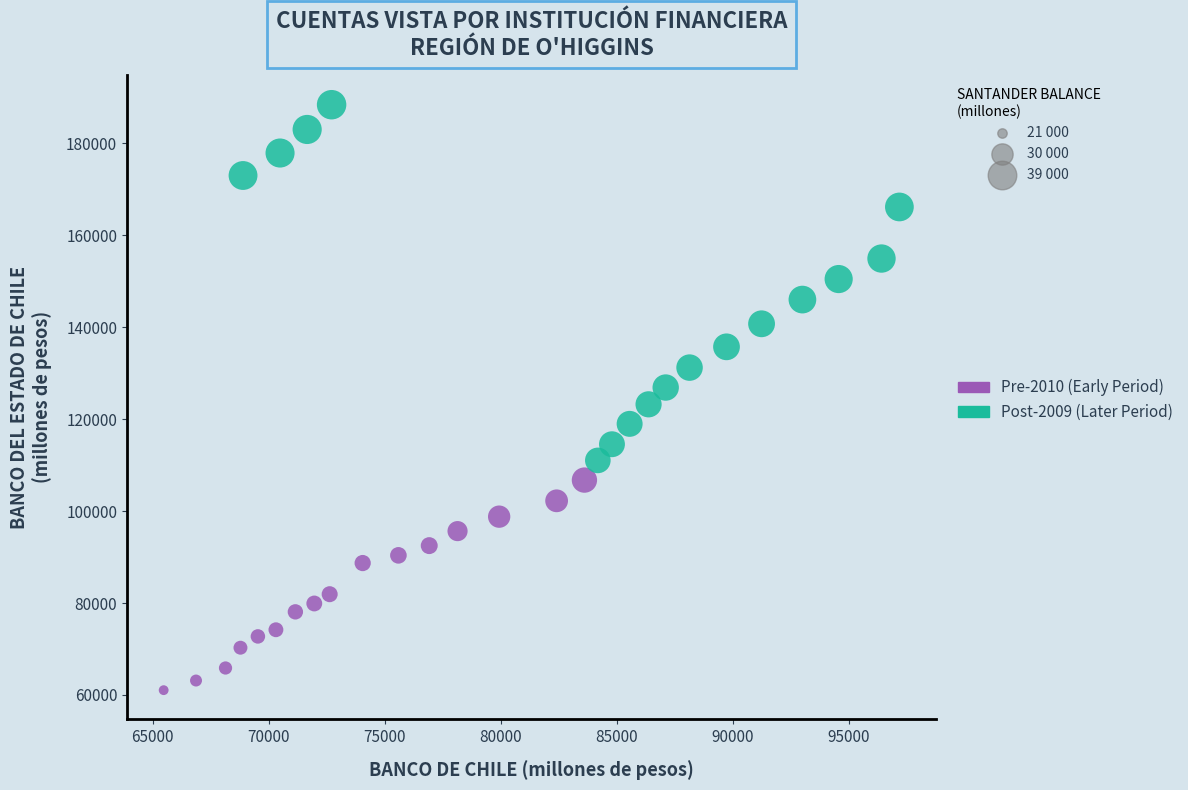

Which series contains the highest Y value?

Post-2009 (Later Period)